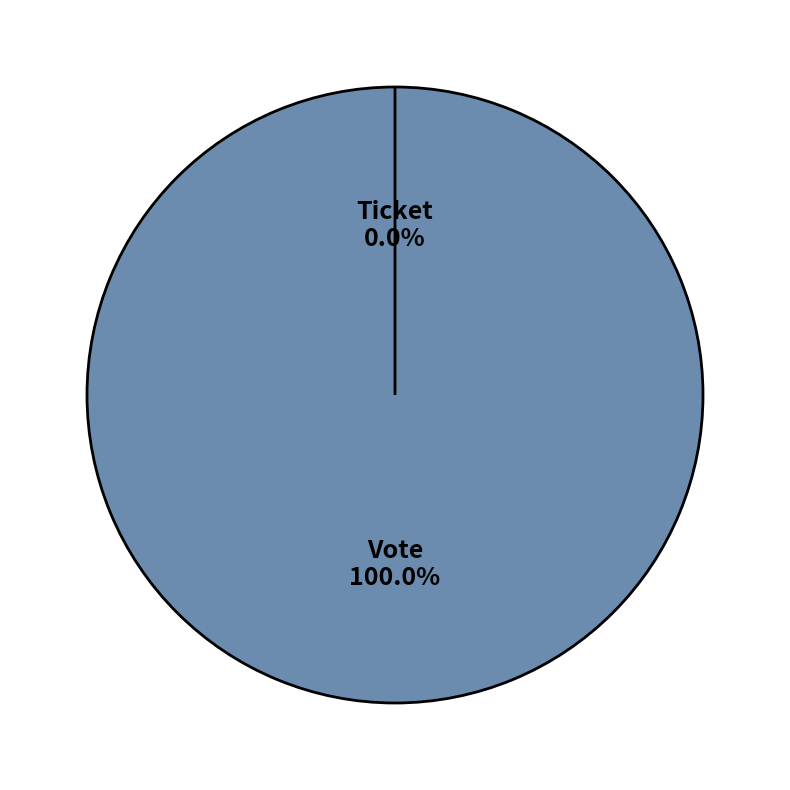

What percentage is the Vote (io_index=1) slice, to the nearest percent?

100%